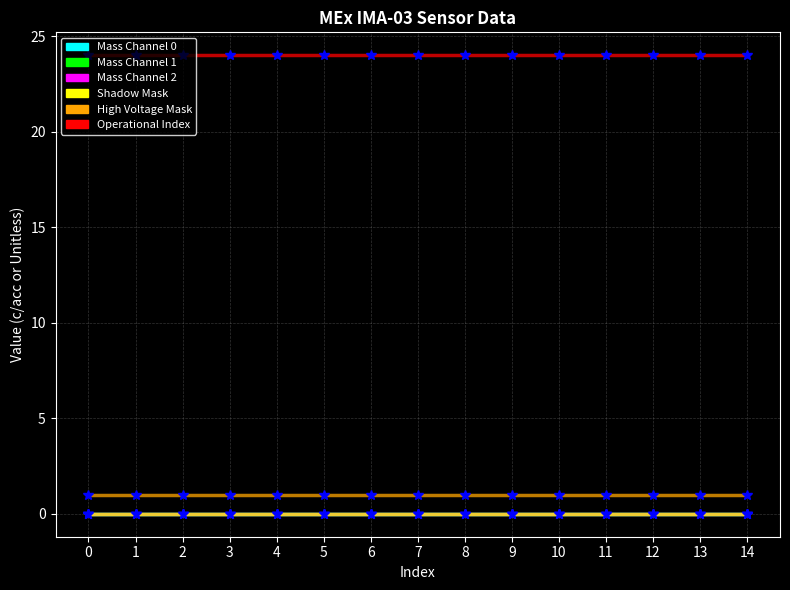

Is this an area chart (filled region under the line)?

No